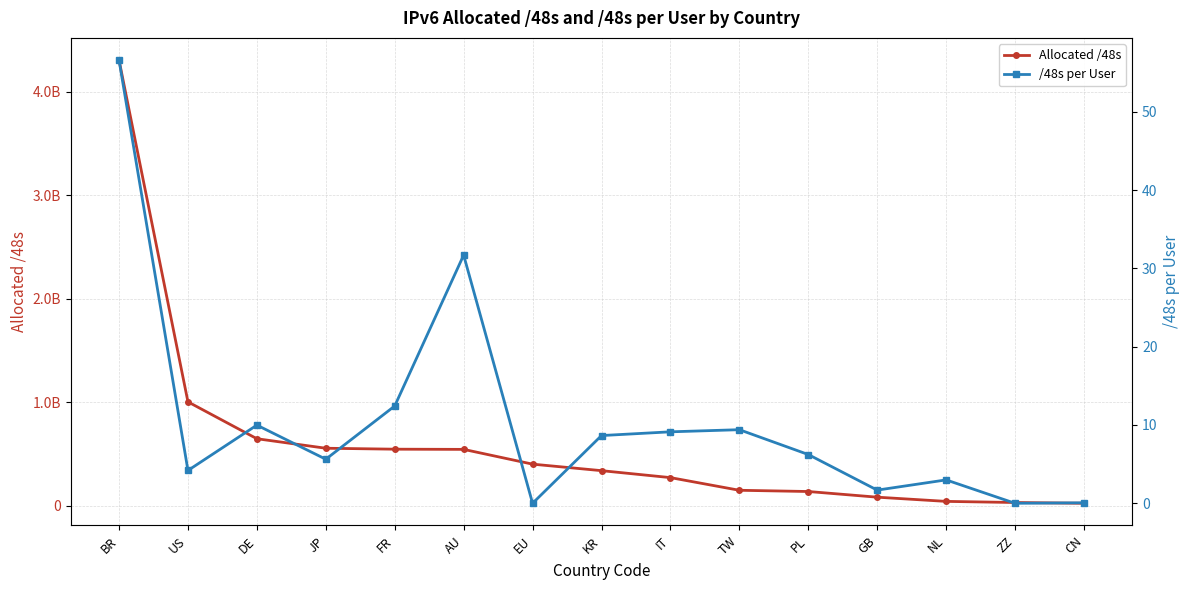

At which label does /48s per User first exceed 6?

BR